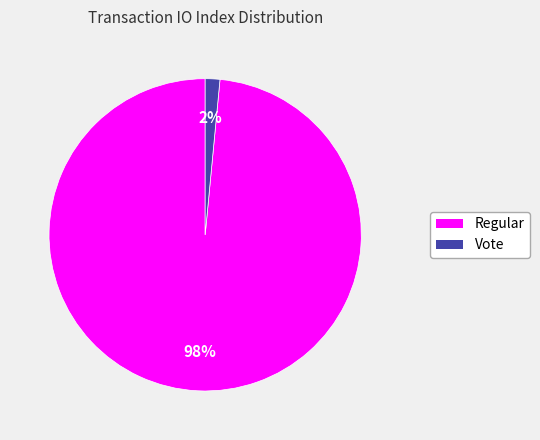

Is Vote the majority of the pie?

No